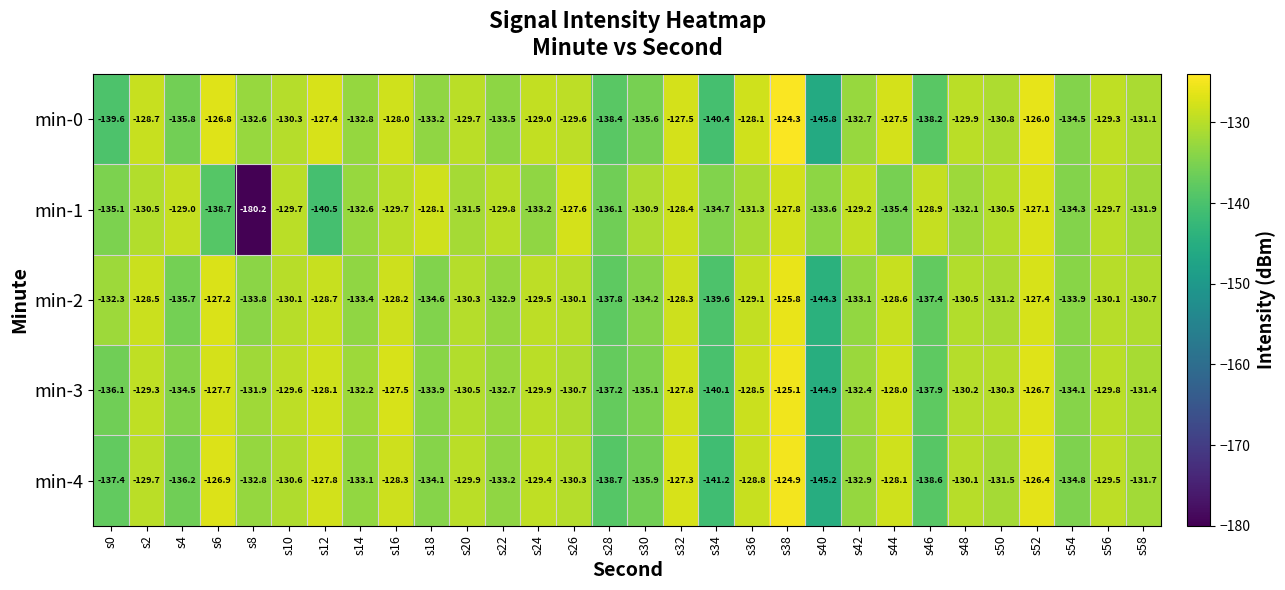

What is the sum of all min-4 values?

-3965.3